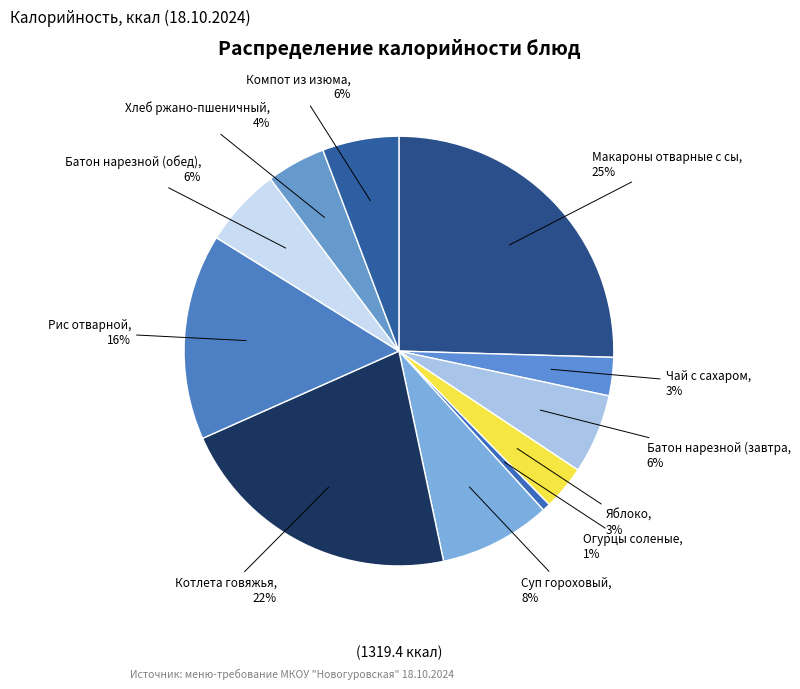

Rank the categories by value from highest to lowest.

Макароны отварные с сыром, Котлета говяжья, Рис отварной, Суп гороховый, Батон нарезной (завтрак), Батон нарезной (обед), Компот из изюма, Хлеб ржано-пшеничный, Яблоко, Чай с сахаром, Огурцы соленые